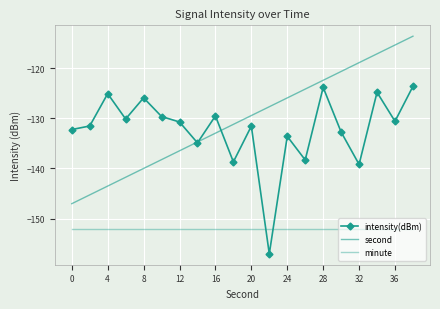

What is the sum of all second values?

-2606.9